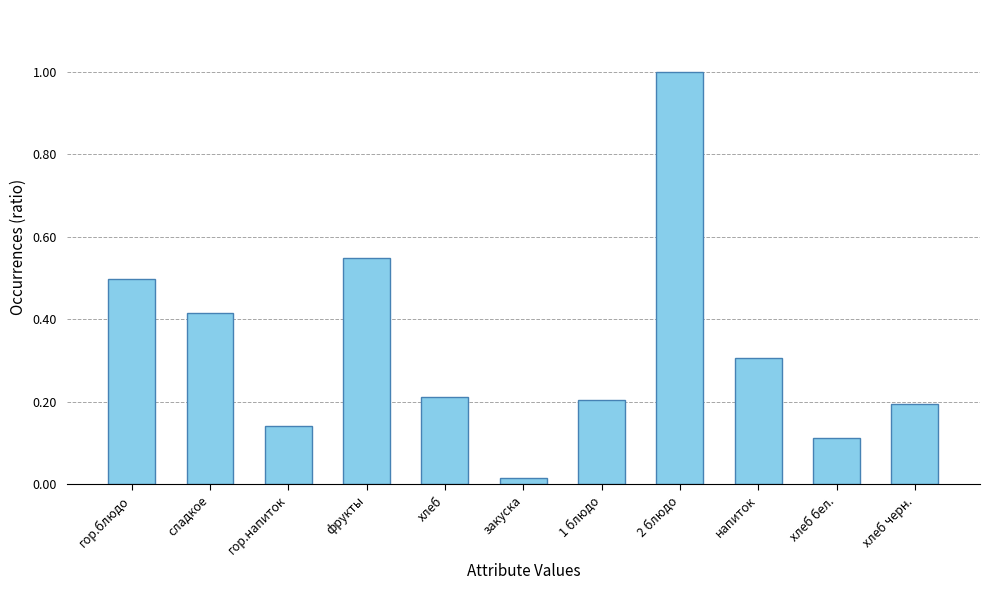

Does the chart contain any negative values?

No